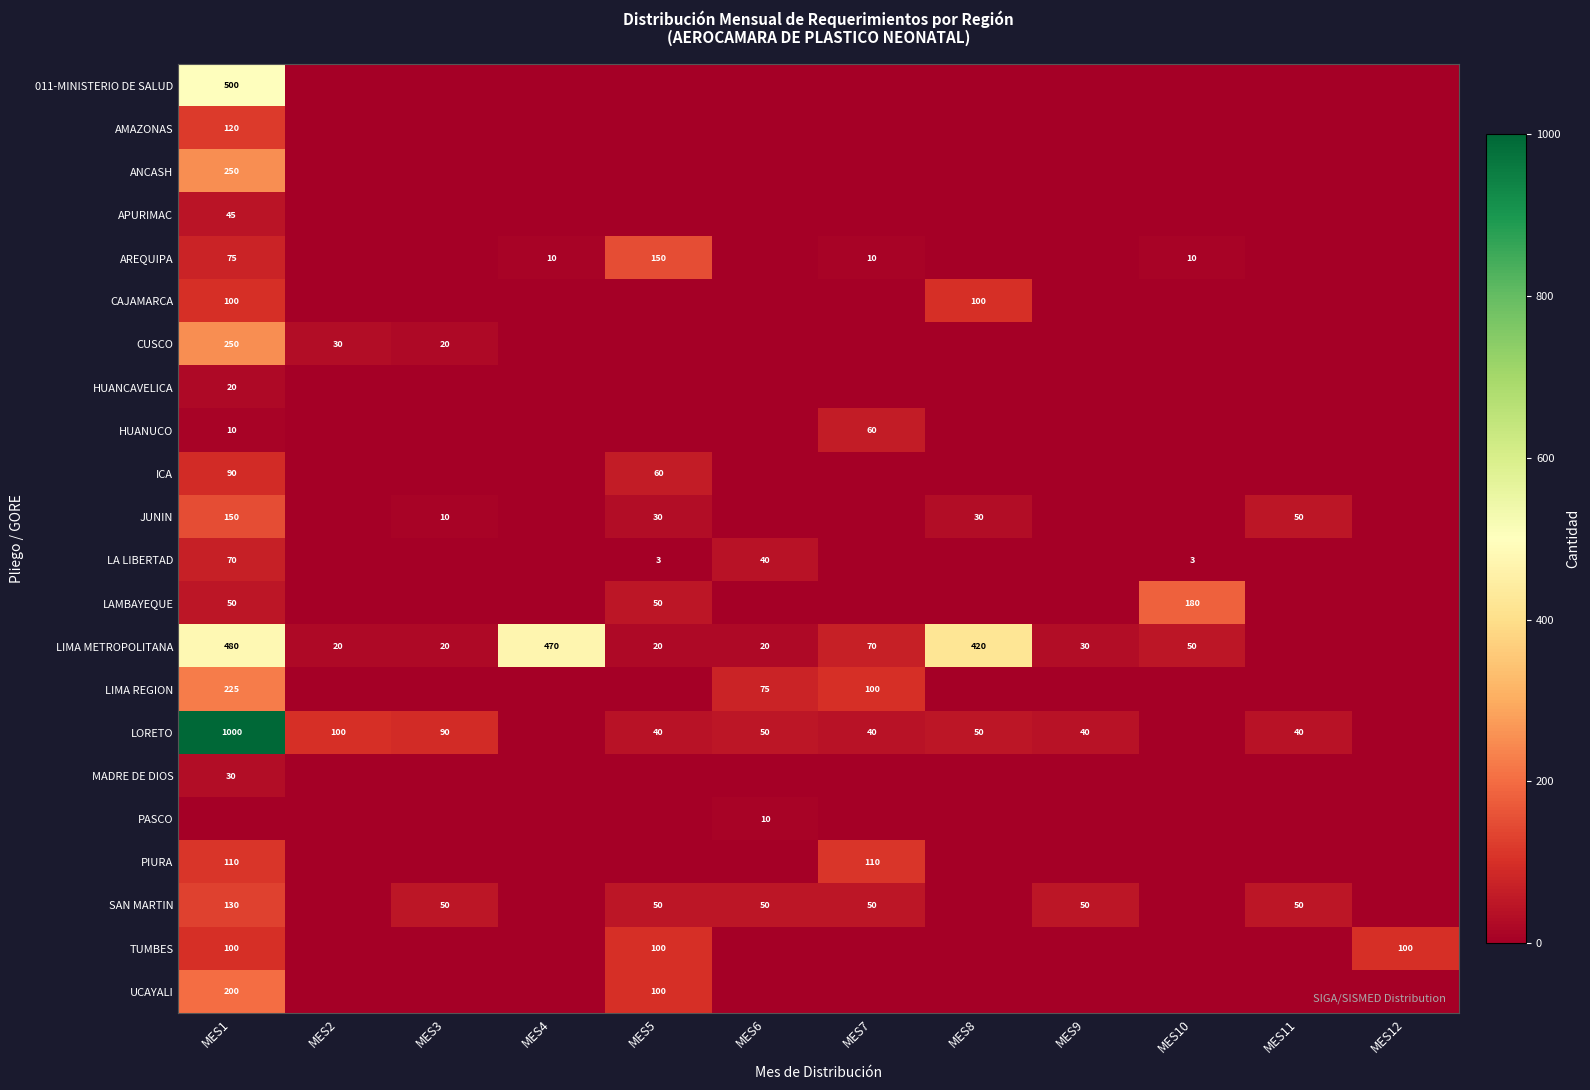

What is the total value across all series at MES9?

120